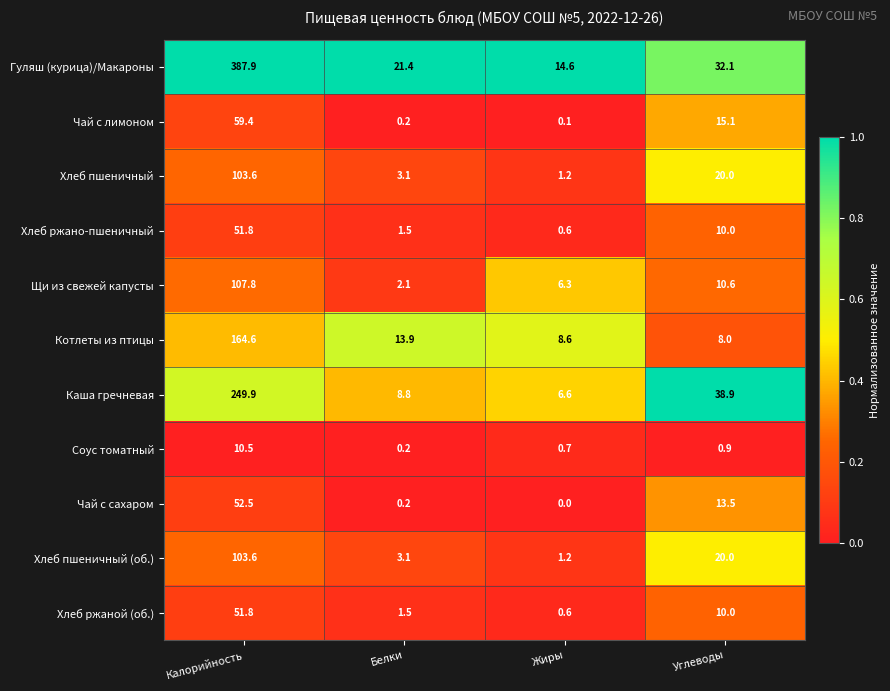

The value of Чай с сахаром at Калорийность is 52.5. True or false?

True